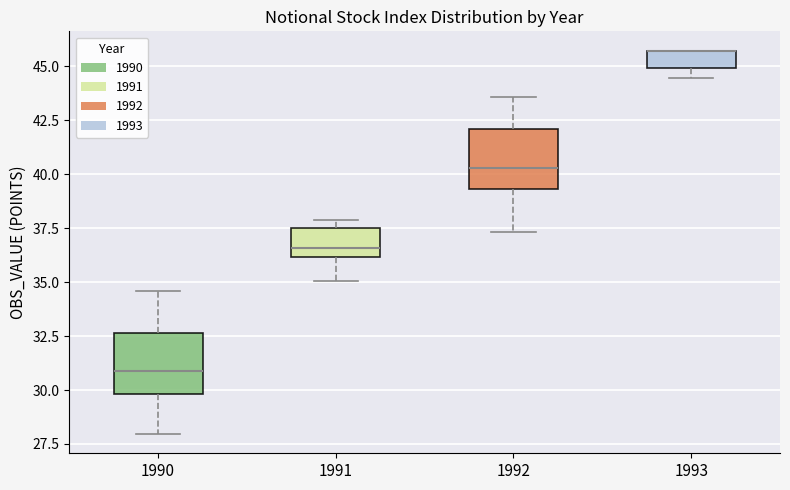

Reading left to right, read every box against the y-axis: the position of its median line, the range the box covers, and the ends of its whiskers. The values are not printed on the chart, so give them approximately, as read against the axis.

1990: median 31.0, box 30.0 to 32.5, whiskers 28.0 to 34.5
1991: median 36.5, box 36.0 to 37.5, whiskers 35.0 to 38.0
1992: median 40.5, box 39.5 to 42.0, whiskers 37.5 to 43.5
1993: median 45.5 (drawn on the box's upper edge), box 45.0 to 45.5, whiskers 44.5 to 45.5